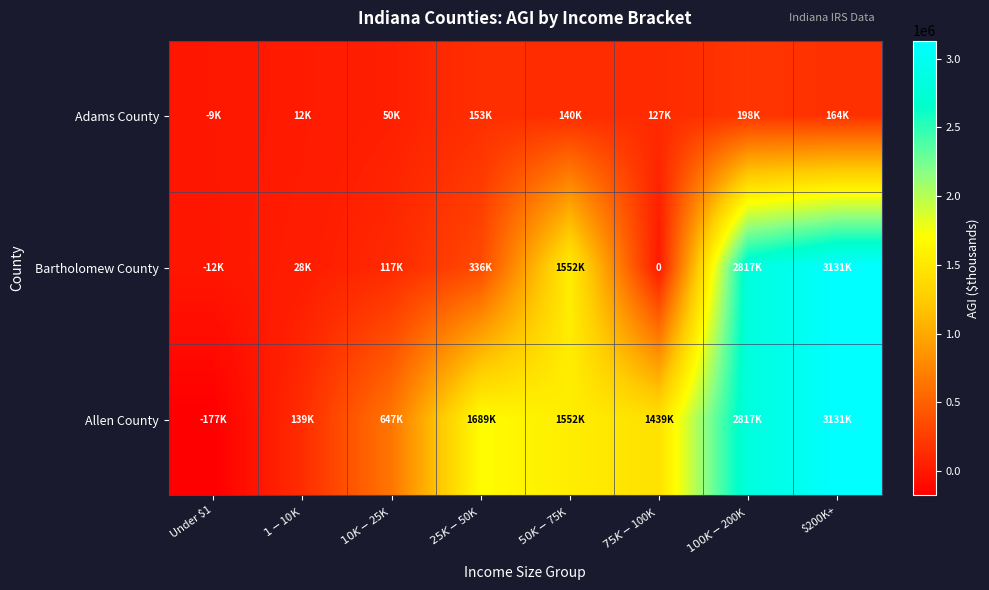

What is the sum of all Adams County values?

834271